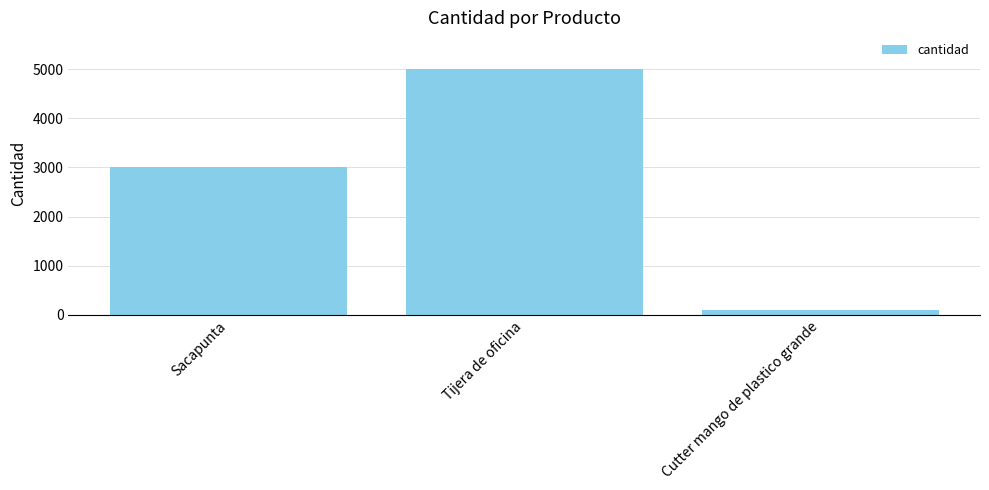

At which category does the chart reach its minimum across all series?

Cutter mango de plastico grande